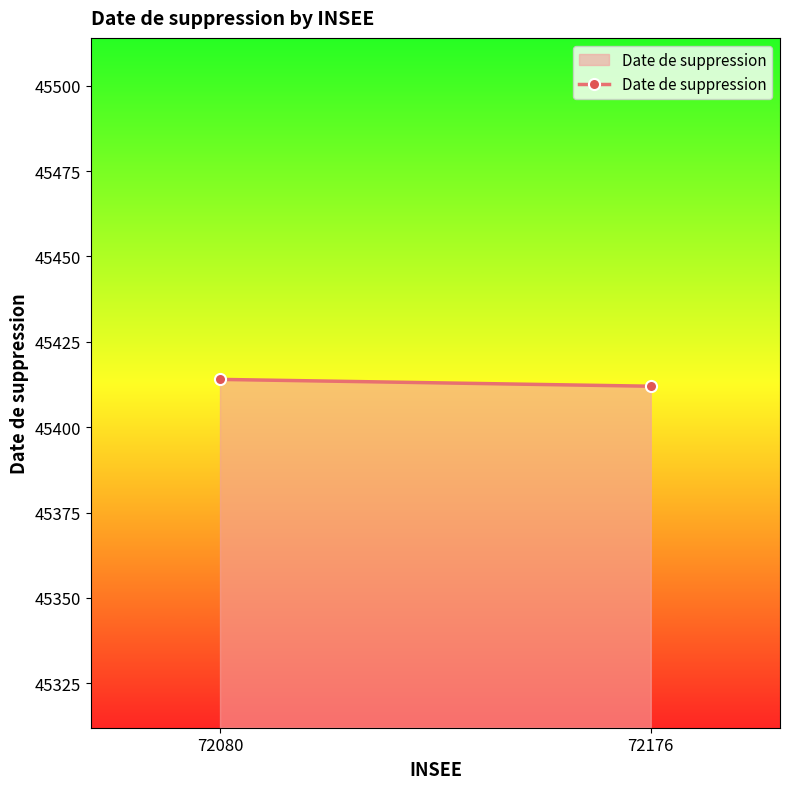

What is the change in value from 72080 to 72176?

-2